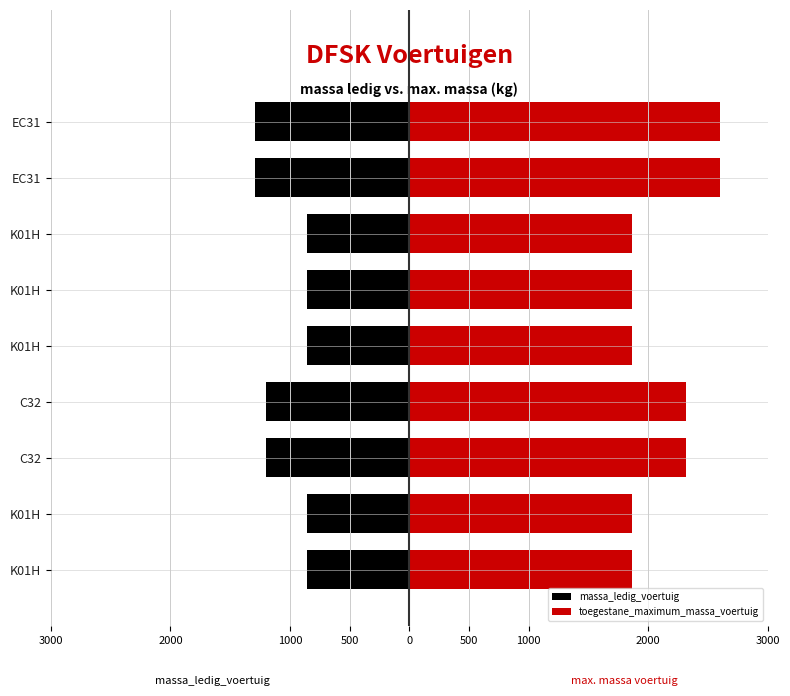

How many groups of bars are there?

9